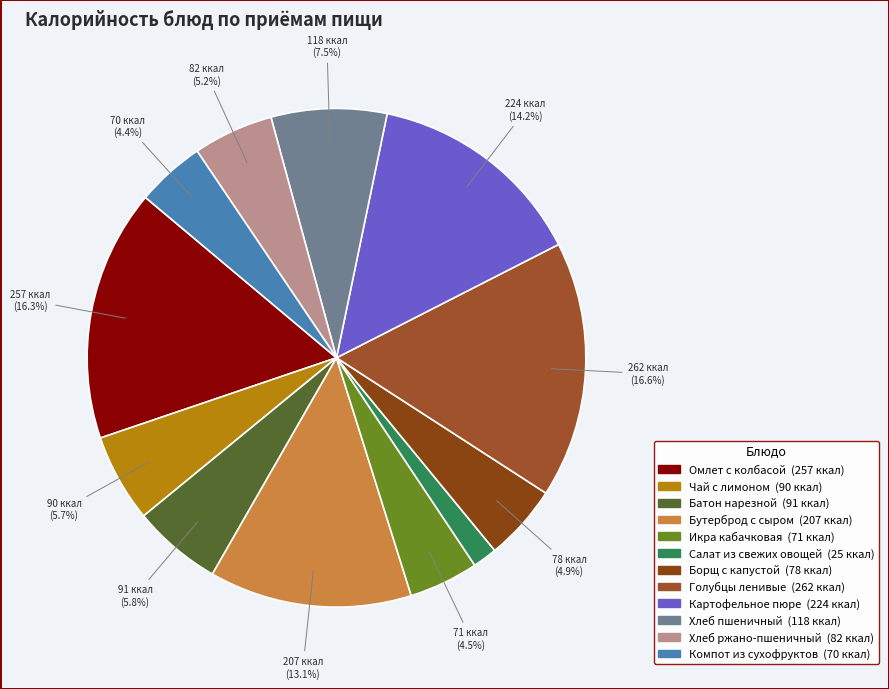

To the nearest percent, what percentage of the pie is Омлет с колбасой?

16%